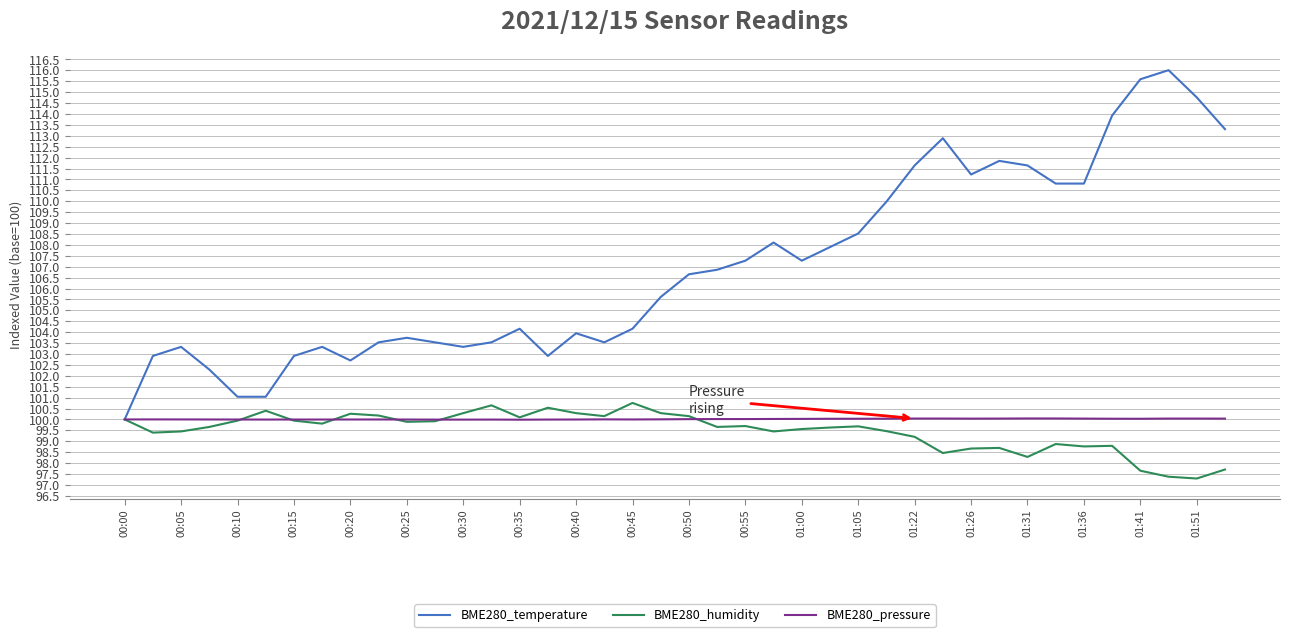

Which series has the widest spread of values?

BME280_temperature